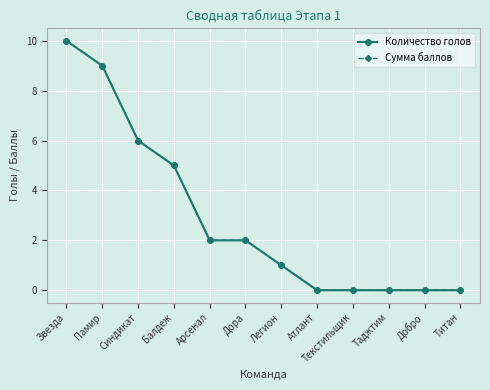

Reading left to right, what are all the values shown in this chart?

Количество голов: 10	9	6	5	2	2	1	0	0	0	0	0
Сумма баллов: 10	9	6	5	2	2	1	0	0	0	0	0